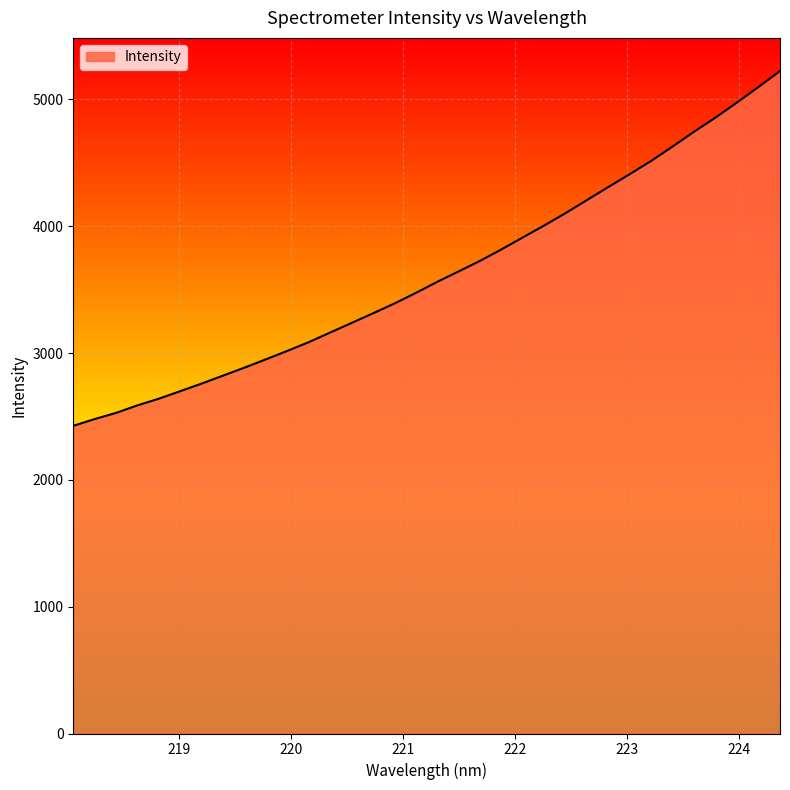

What is the greatest value displayed?

5224.0